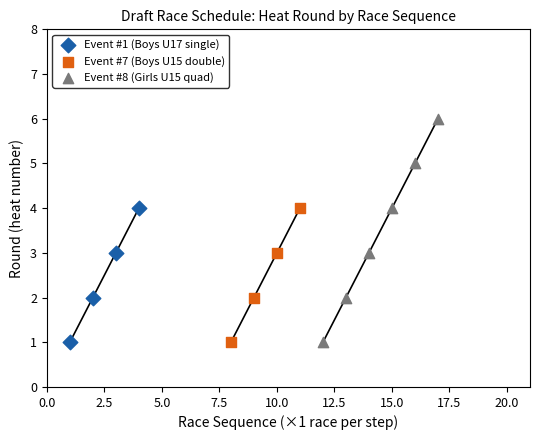

Which series has the widest spread of Y values?

Event #8 (Girls U15 quad)